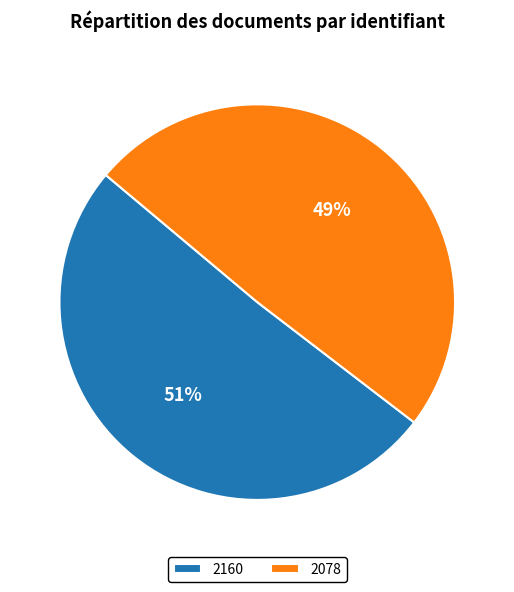

True or false: 2160 accounts for 58% of the total.

False